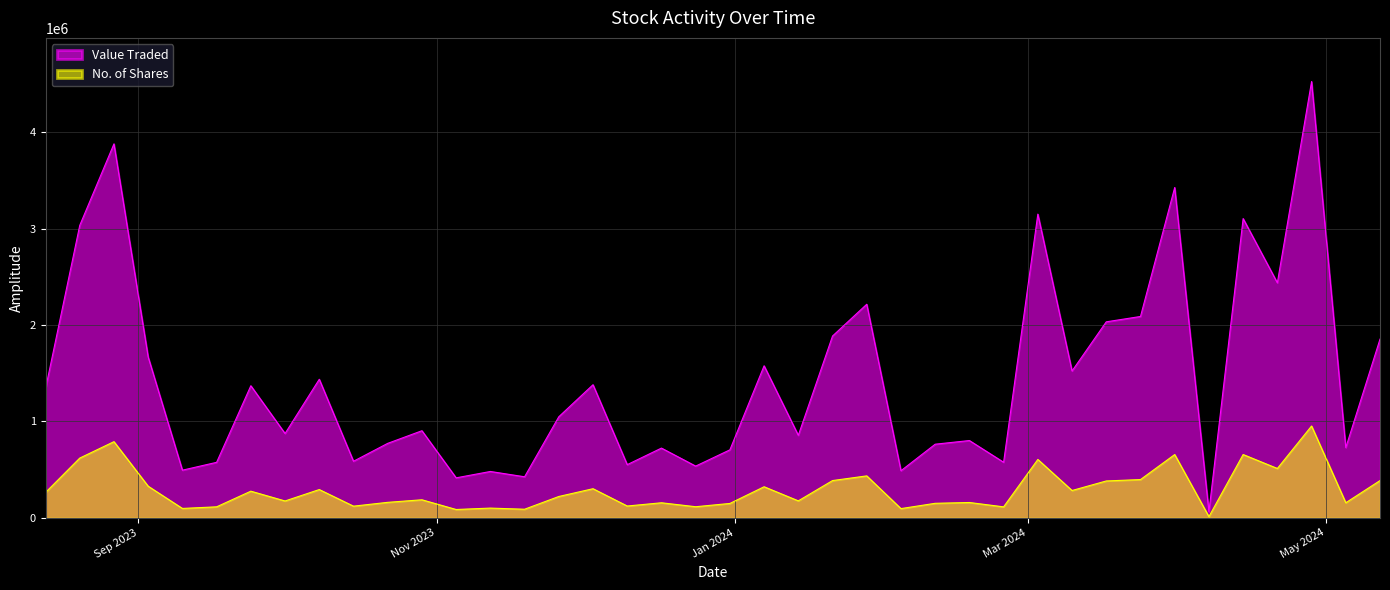

Is it true that Value Traded equals 2437387 at 21/04/2024?

True